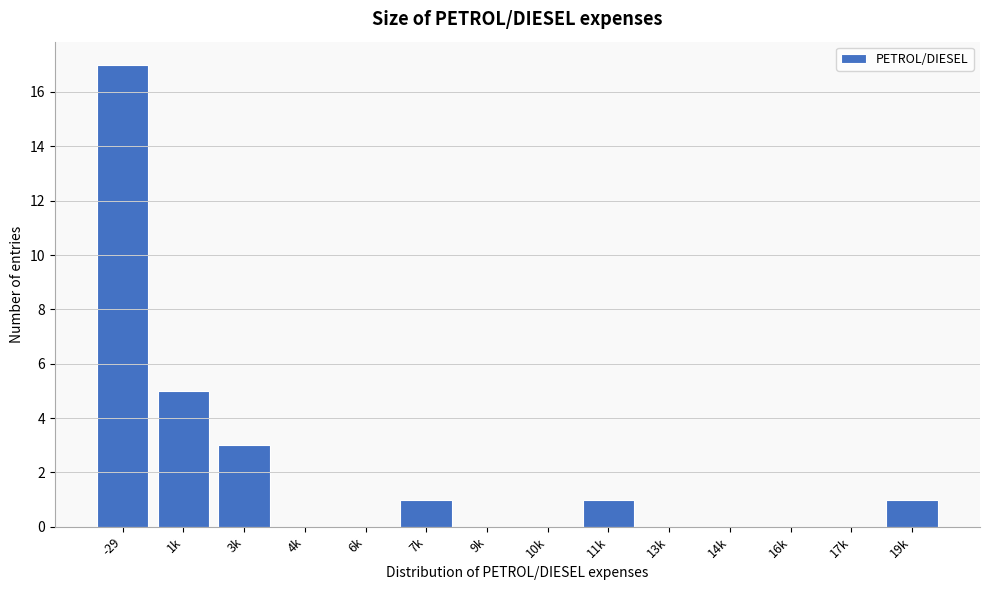

Reading left to right, what are all the values shown in this chart?

-29=17	1k=5	3k=3	4k=0	6k=0	7k=1	9k=0	10k=0	11k=1	13k=0	14k=0	16k=0	17k=0	19k=1